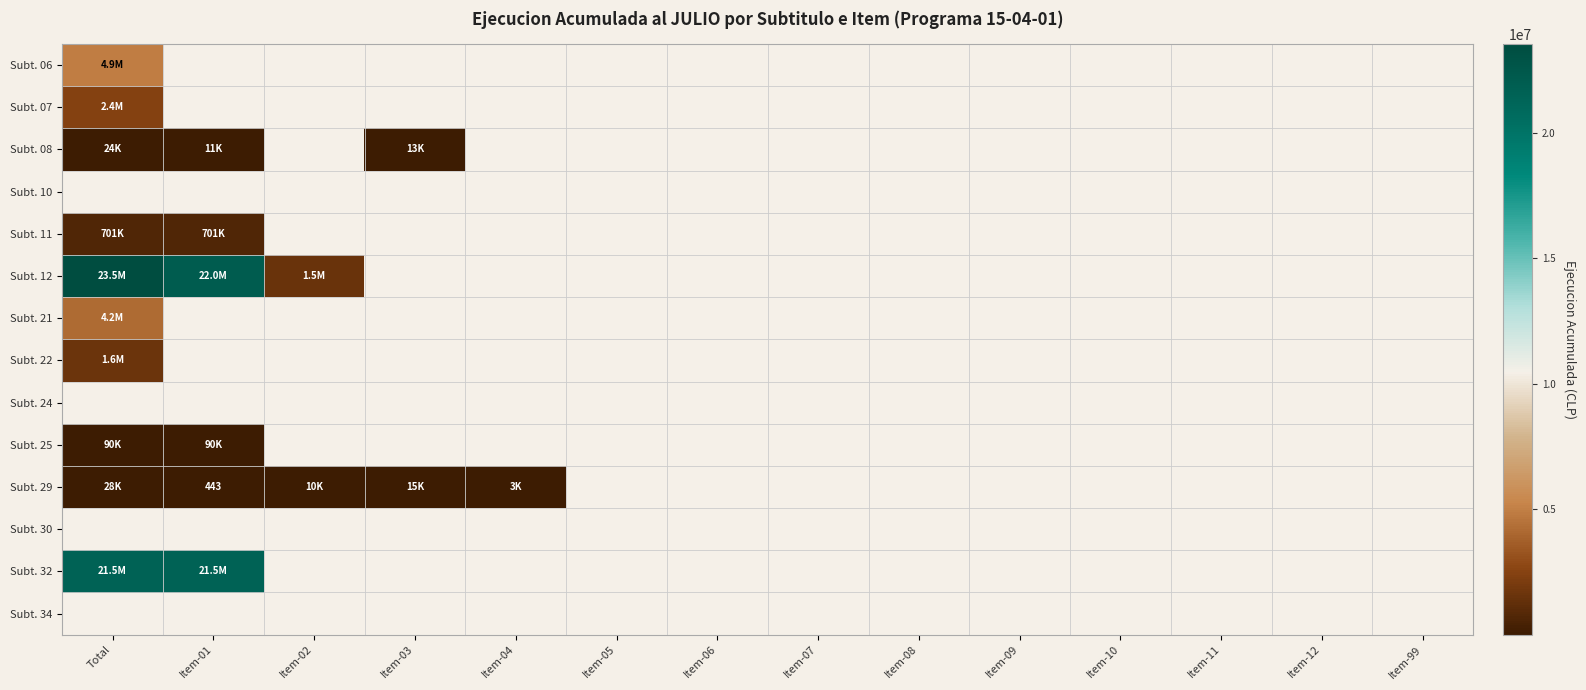

What is the highest value of the Subt. 32 series?

21458511.0